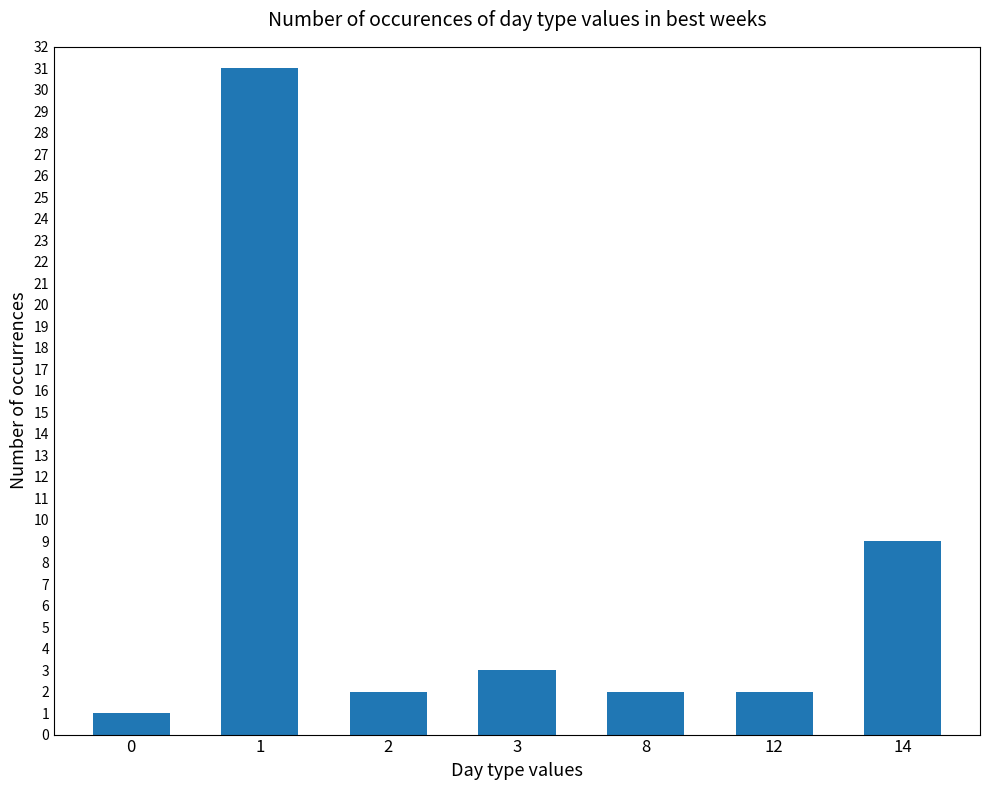

What is the change in value from 0 to 8?

+1